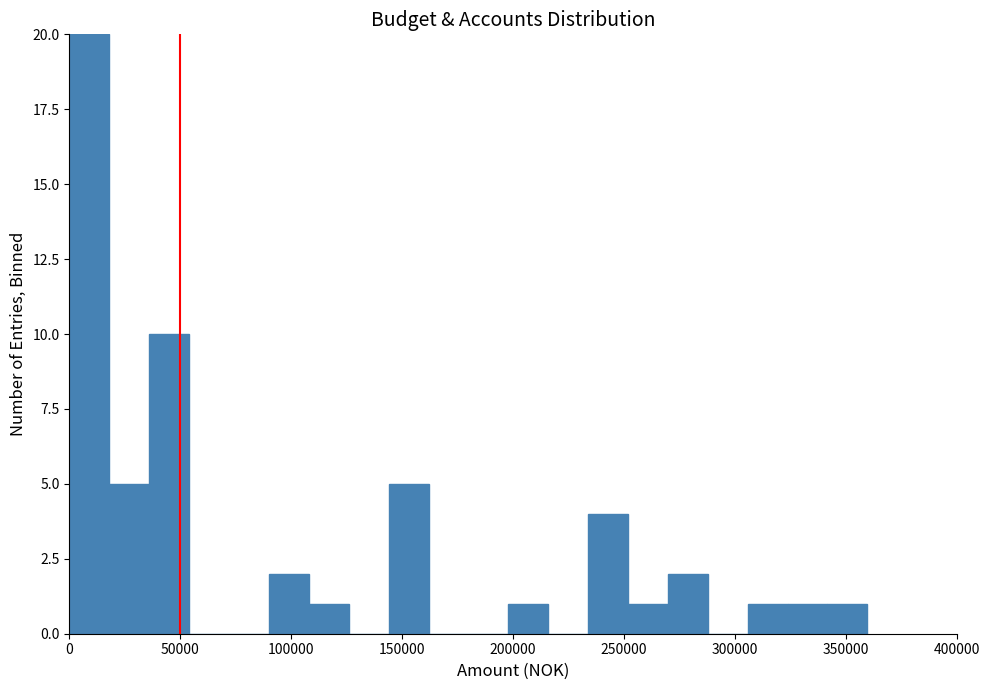

Read against the x-axis, roughly where is the centre of the tallest bar?

10000